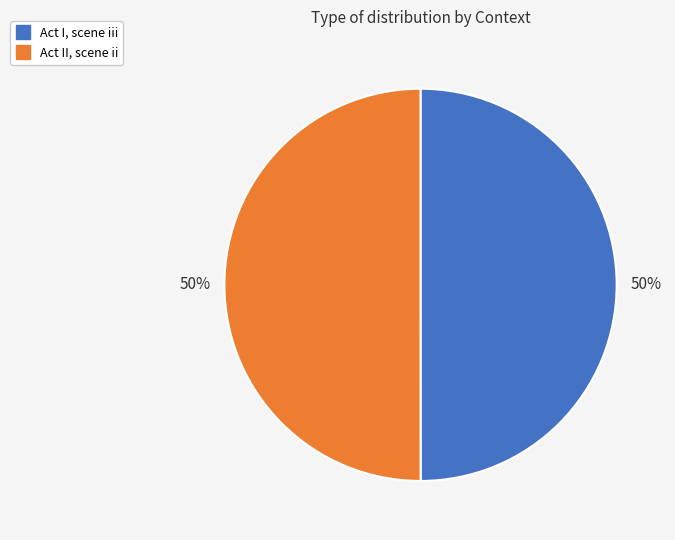

Do Act I, scene iii and Act II, scene ii together represent more than half of the pie?

Yes